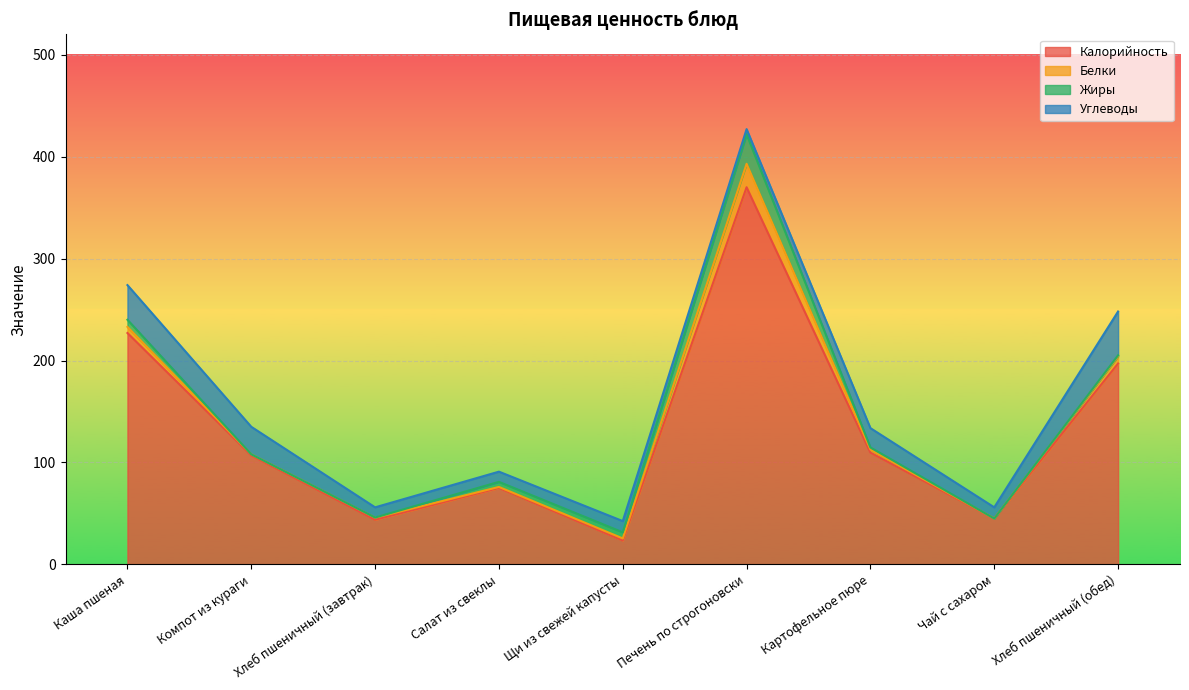

What is the difference between the Калорийность values at Каша пшеная and Компот из кураги?

120.0